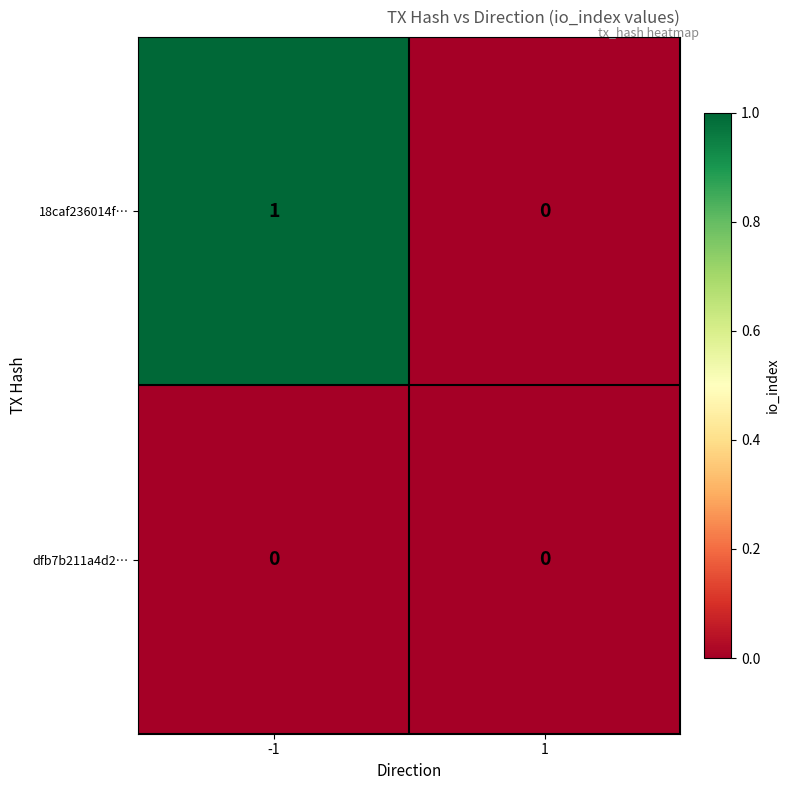

Rank the series by their maximum value, from lowest to highest.

dfb7b211a4d2…, 18caf236014f…